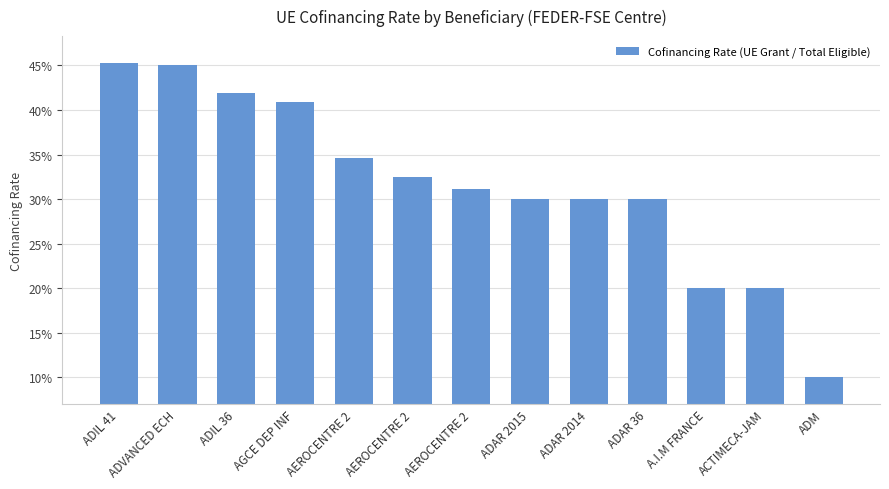

The value at AGCE DEP INF is 0.7. True or false?

False